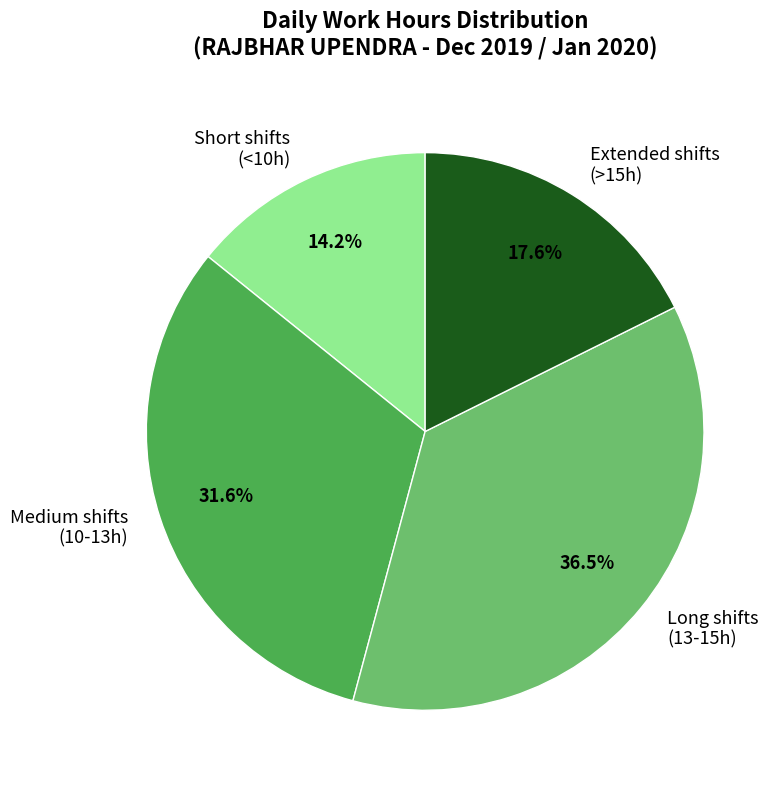

Approximately how many times larger is the value at Medium shifts (10-13h) compared to Short shifts (<10h)?

2.2